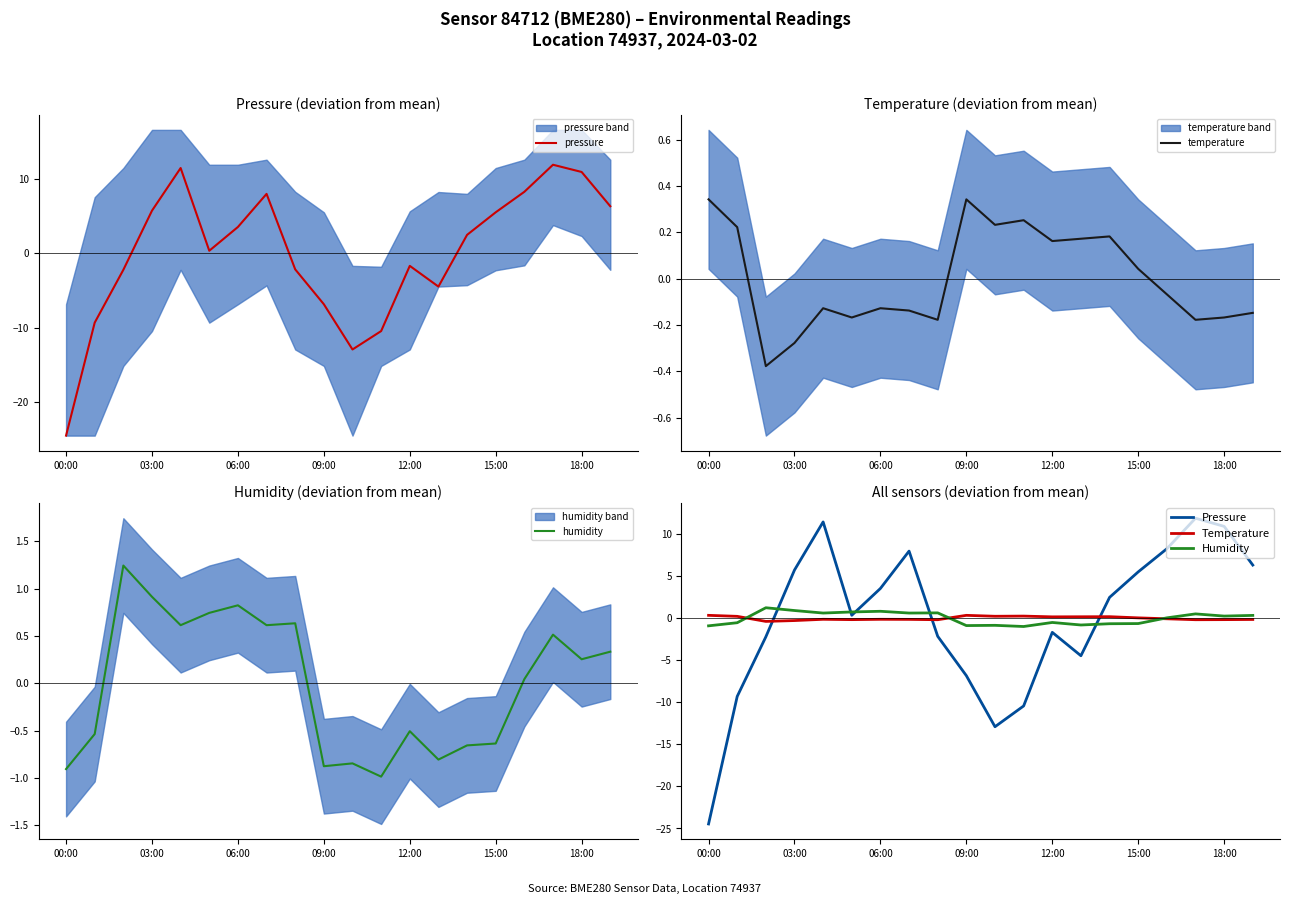

What is the value of the Temperature point at the 6th from the left?

-0.2